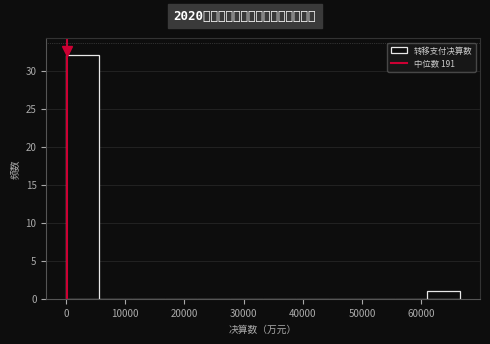

Reading left to right, transcribe this chart: for each bar, give the range it covers on the x-axis and its height. Neither the bar edges nor the heights are printed on the chart, so give them approximately, as read against the axes.

0 to 6000: 32
6000 to 11000: 0
11000 to 17000: 0
17000 to 22000: 0
22000 to 28000: 0
28000 to 33000: 0
33000 to 39000: 0
39000 to 44000: 0
44000 to 50000: 0
50000 to 55000: 0
55000 to 61000: 0
61000 to 67000: 1